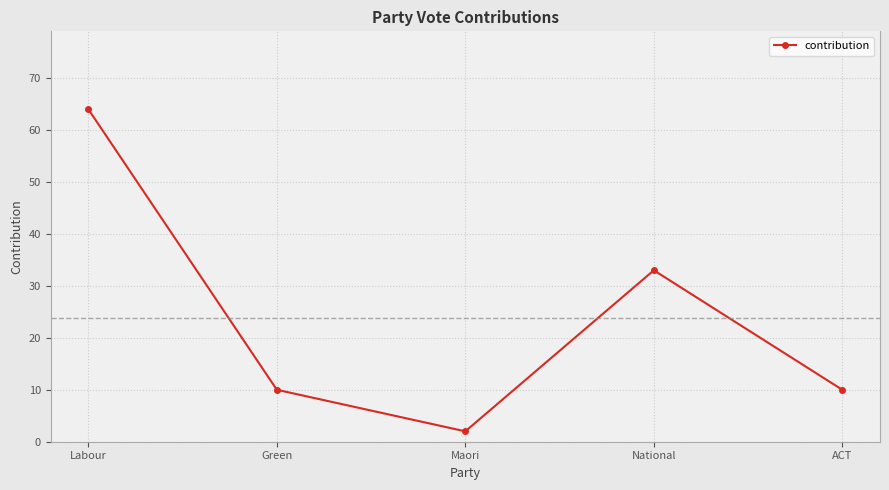

What is the label of the 5th point from the left?

ACT